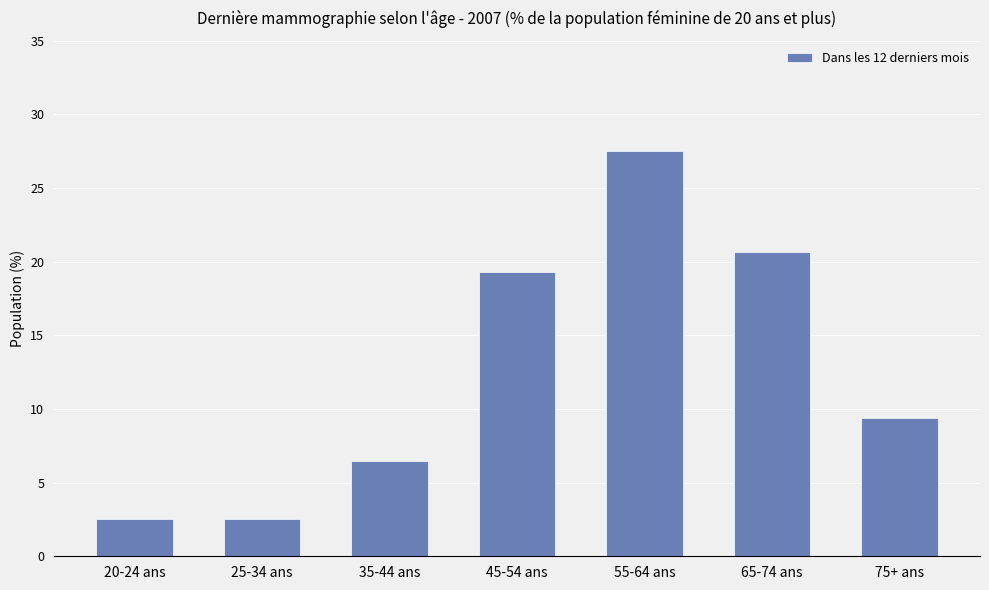

Reading left to right, list all the values displayed in this chart.

2.6	2.6	6.5	19.3	27.5	20.6	9.4